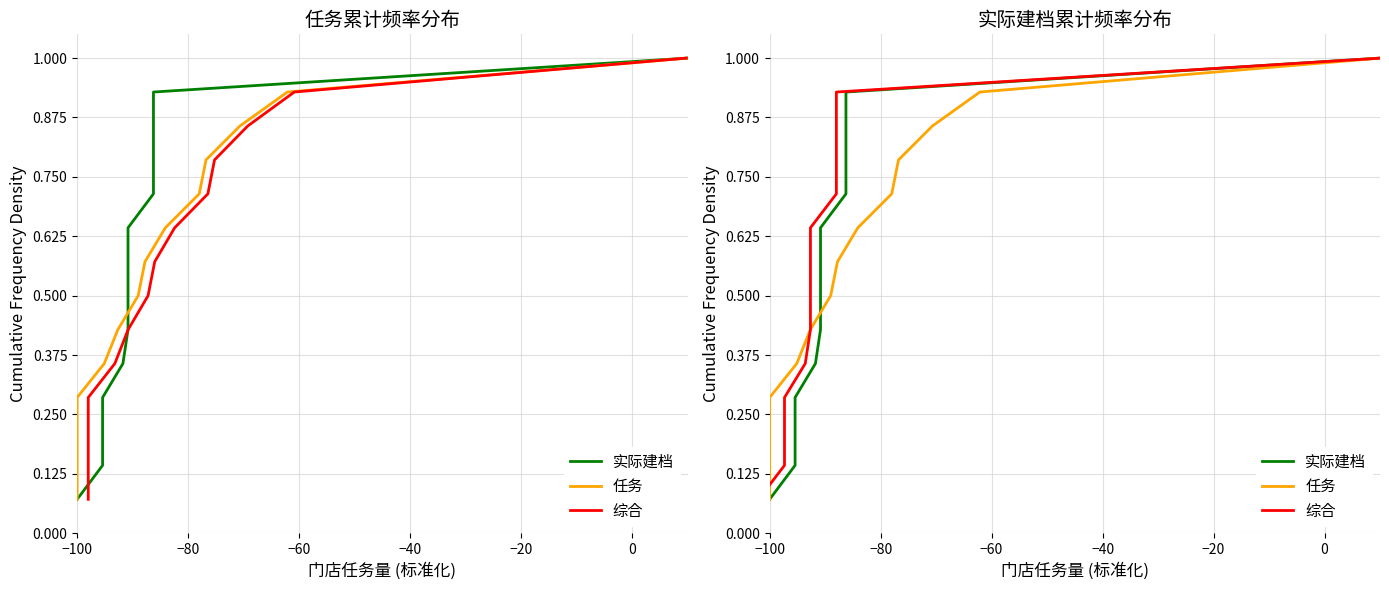

The value of 任务 at 13 is 0.4. True or false?

False